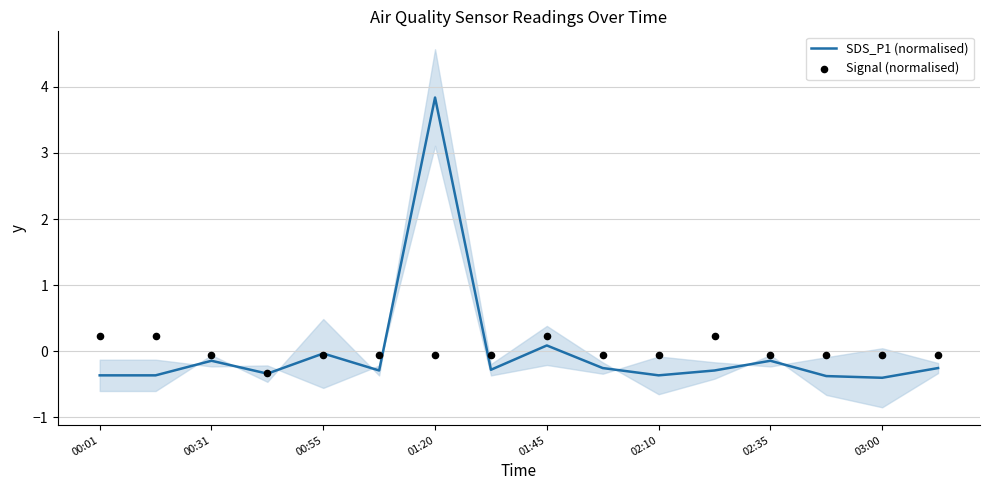

At which label is SDS_P1 (normalised) closest to 1?

01:45